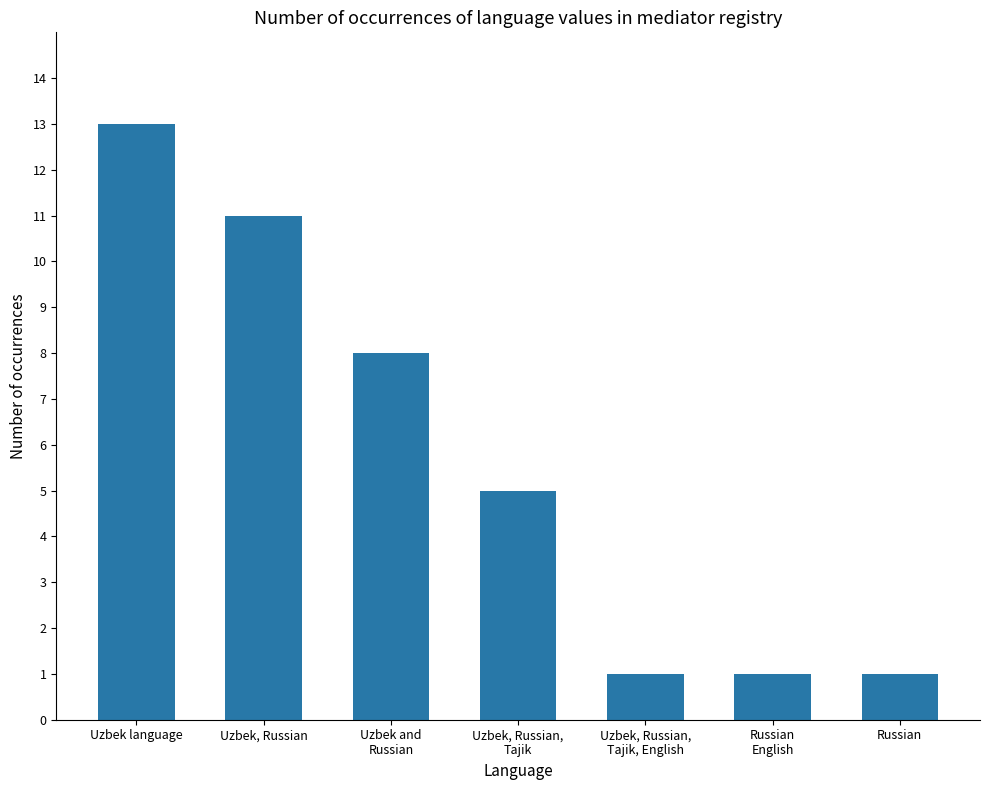

Count the number of categories in the chart.

7